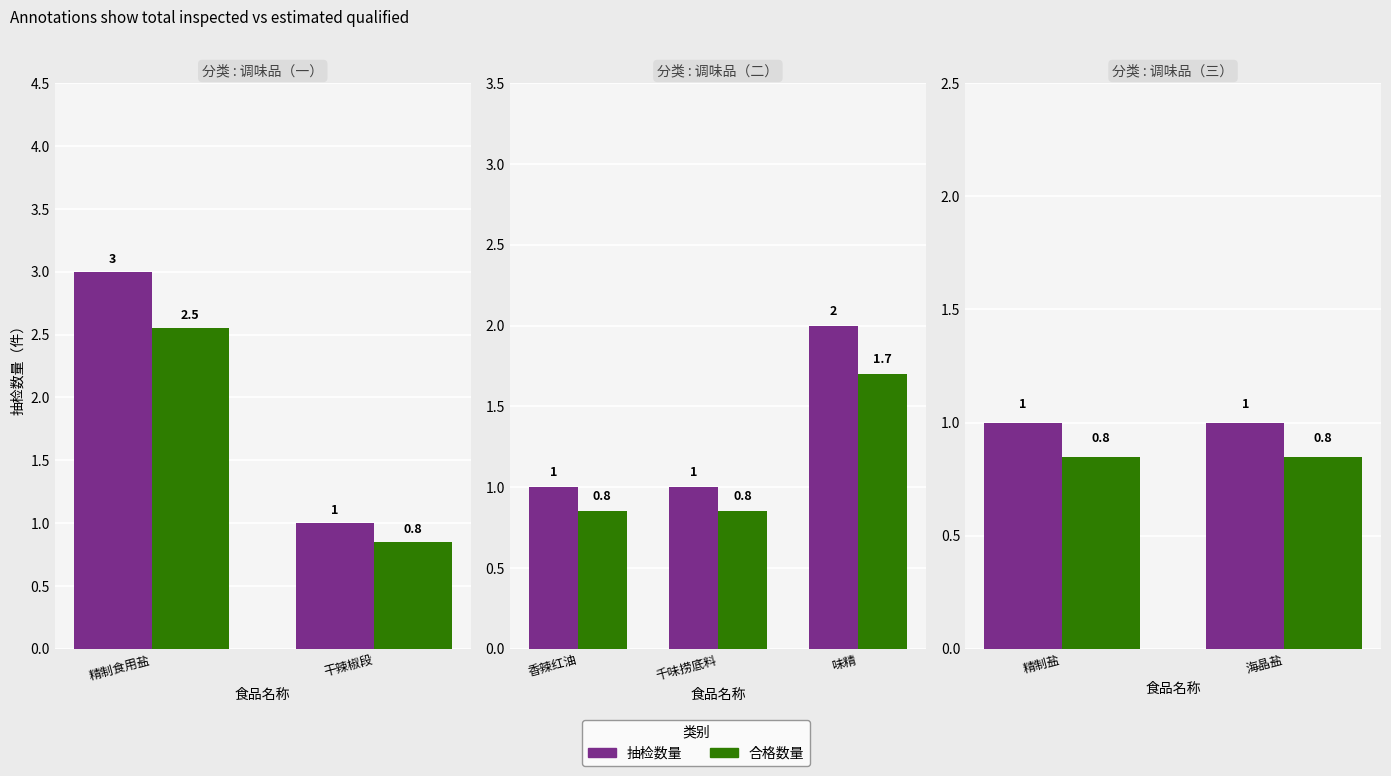

Which series has the largest range (max minus min)?

抽检数量